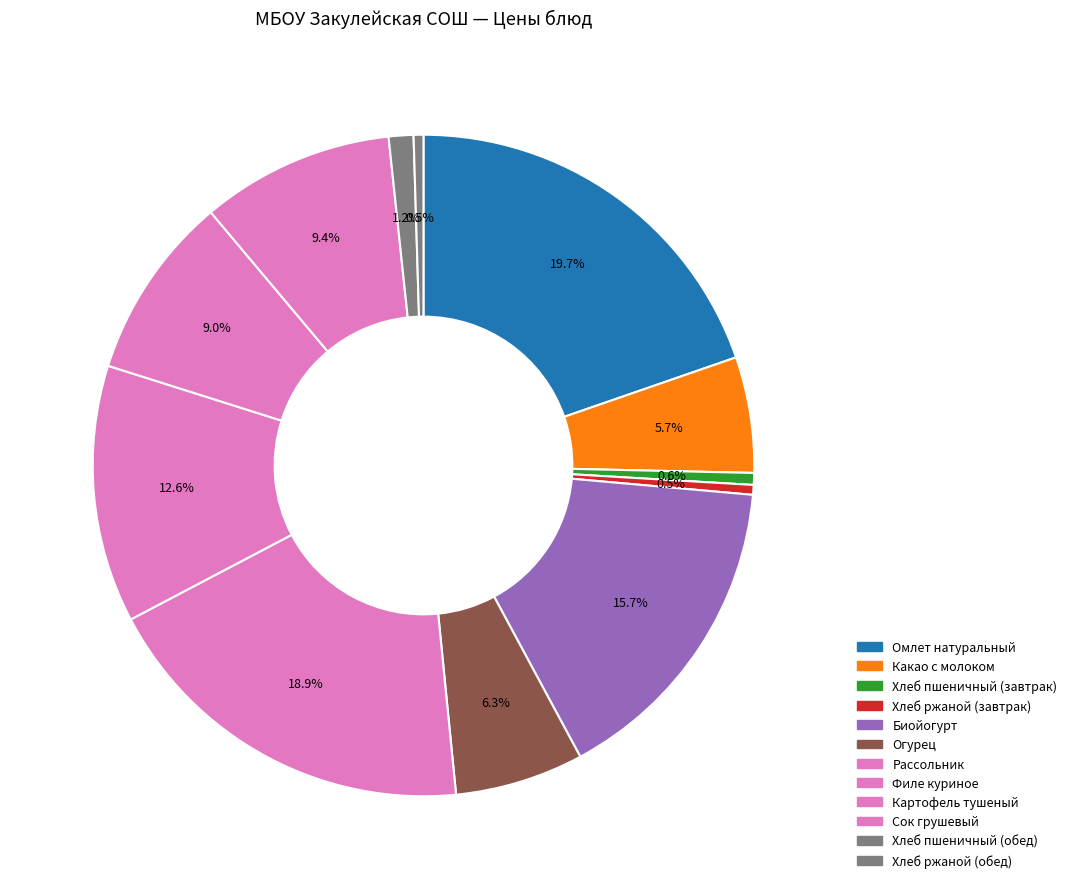

Count the number of slices in the pie.

12